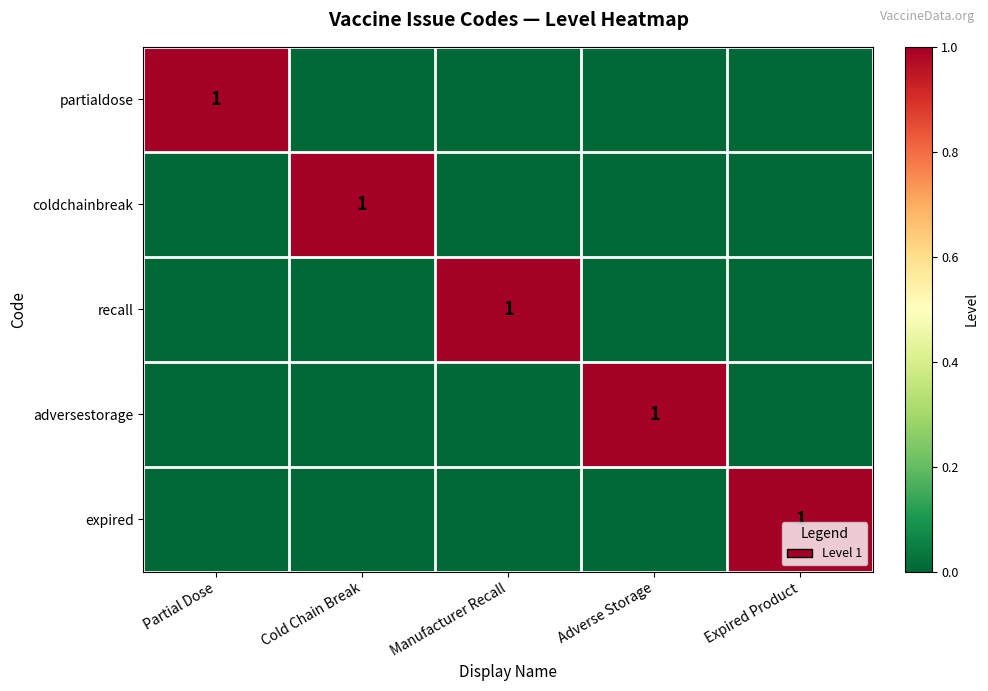

How many categories are shown in the chart?

5